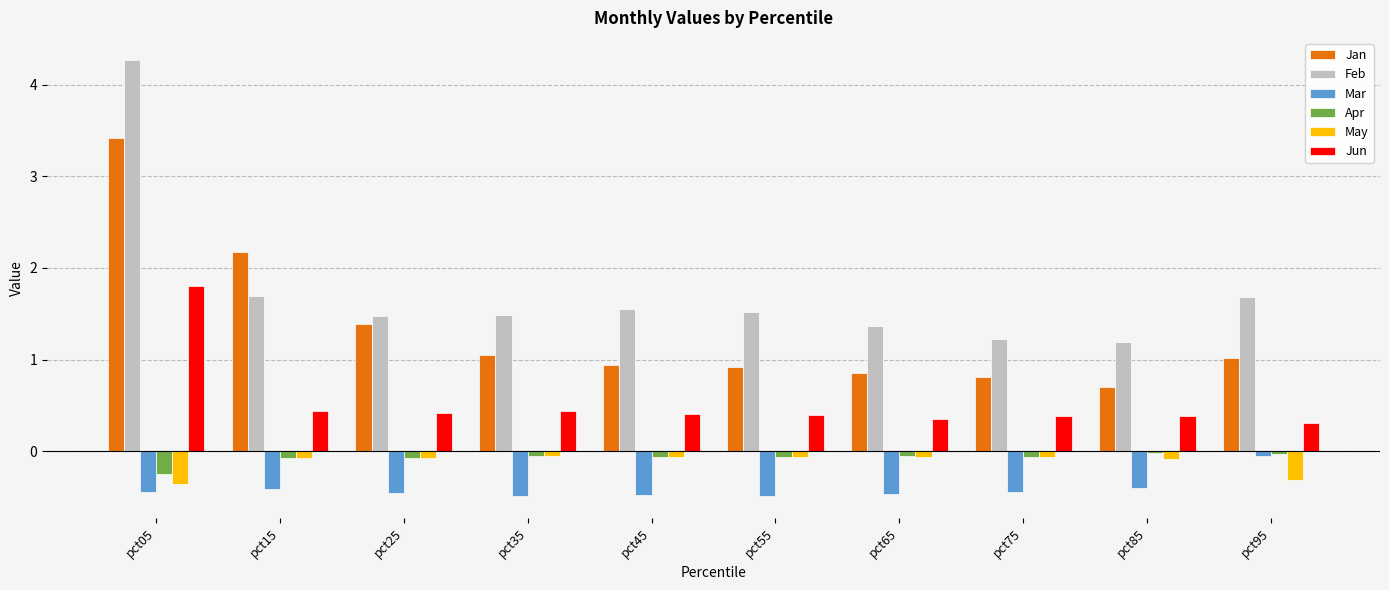

Count the number of categories in the chart.

10